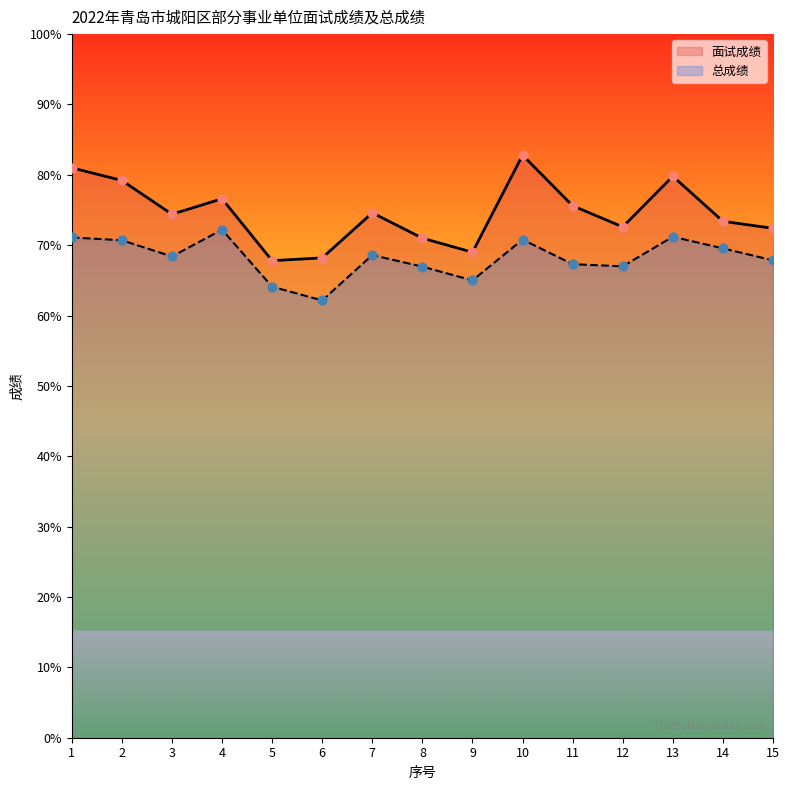

Which series reaches the minimum Y coordinate?

总成绩